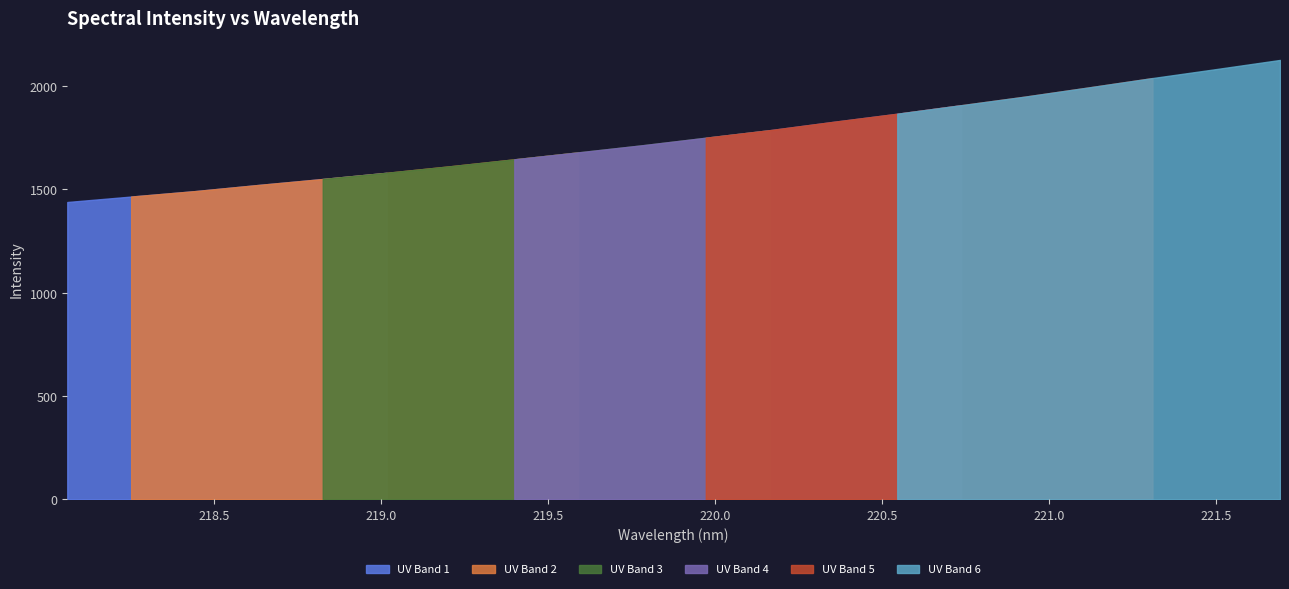

What is the minimum value shown in the chart?

1438.8